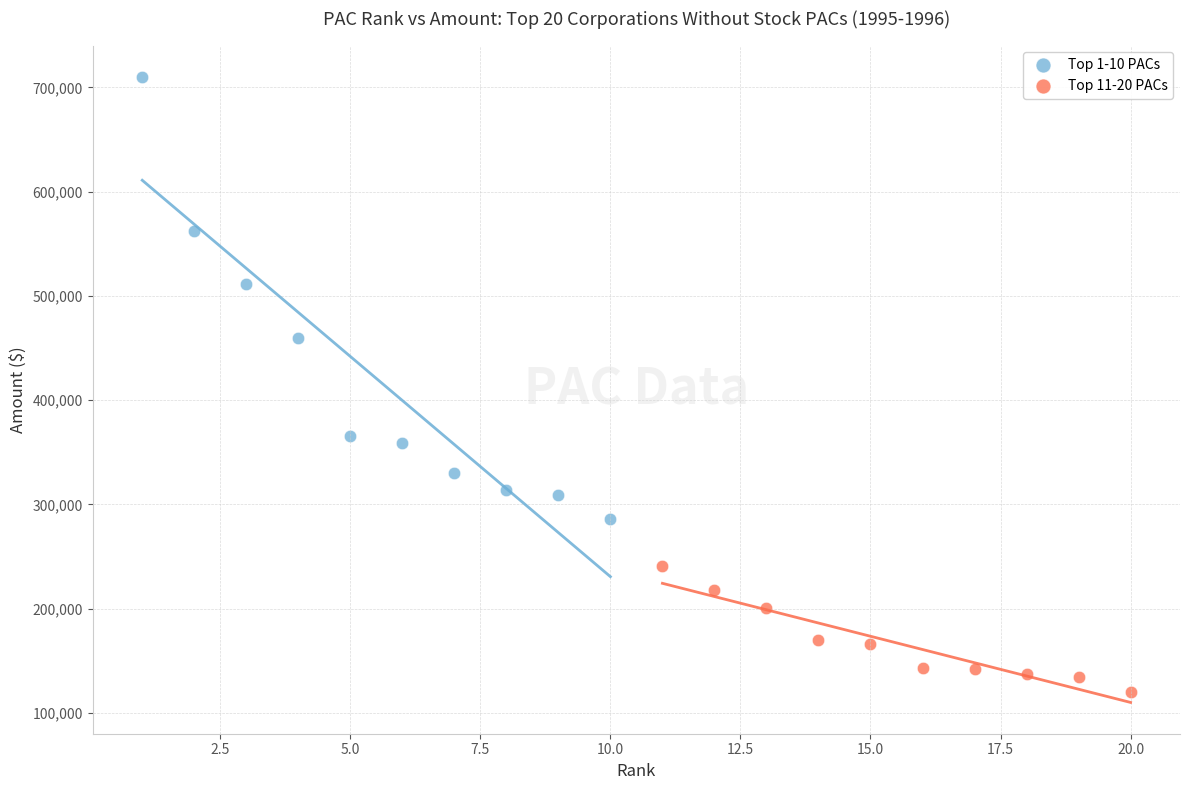

What are all the series names shown in the legend?

Top 1-10 PACs, Top 11-20 PACs